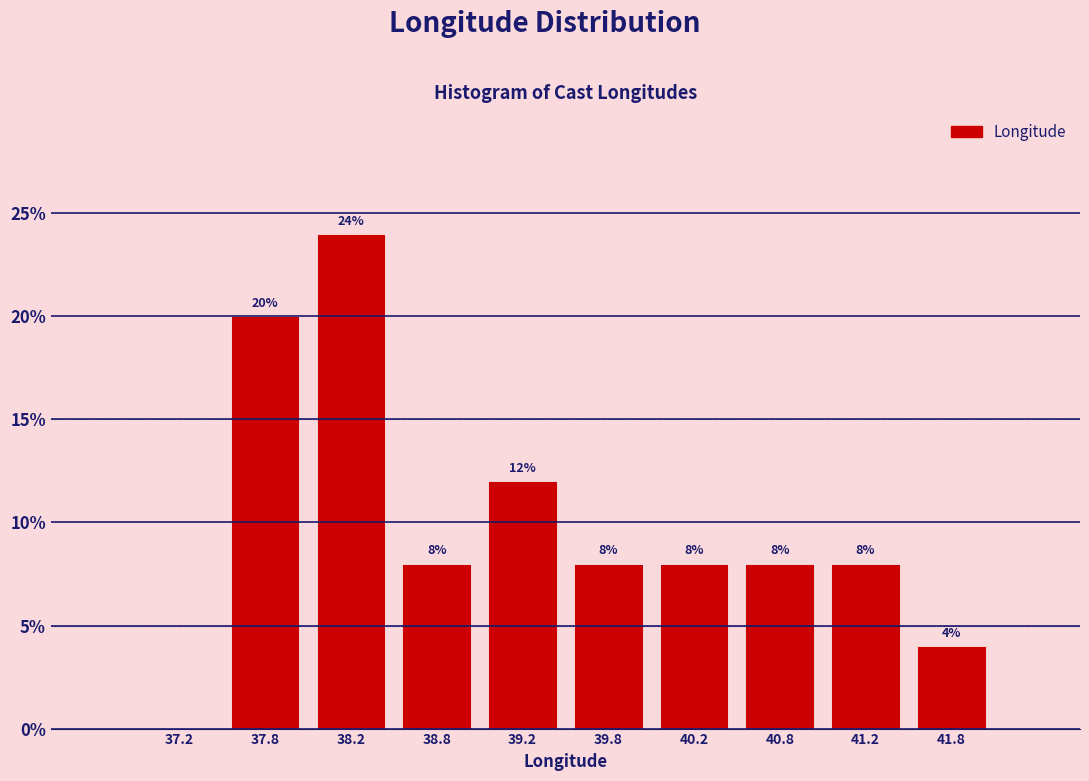

Over which range of the x-axis is the bar tallest?

38.0 to 38.5